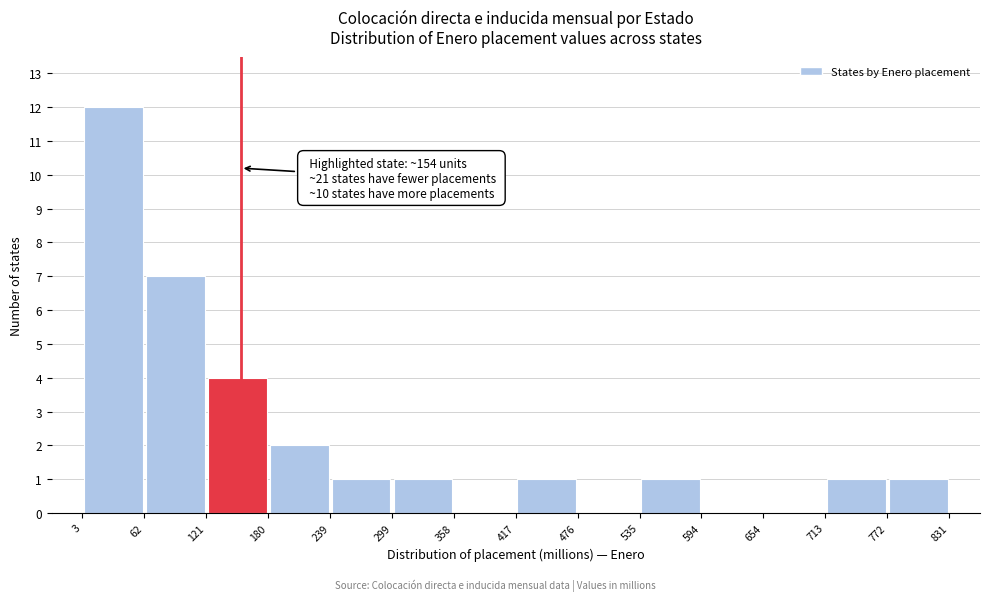

Which range on the x-axis has the tallest bar?

3 to 62